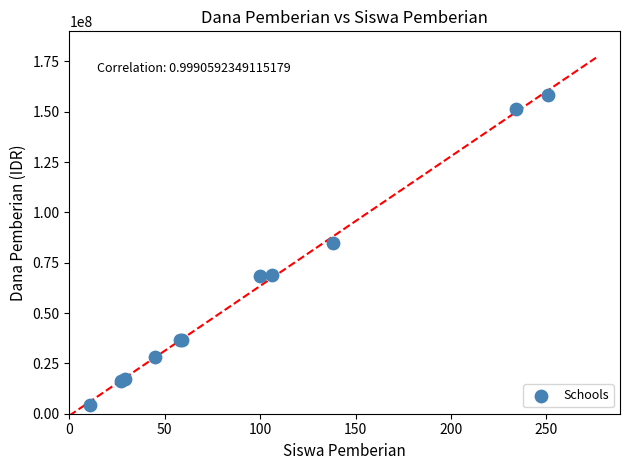

What Y value in the scatter plot is closest to 81375000?

84750000